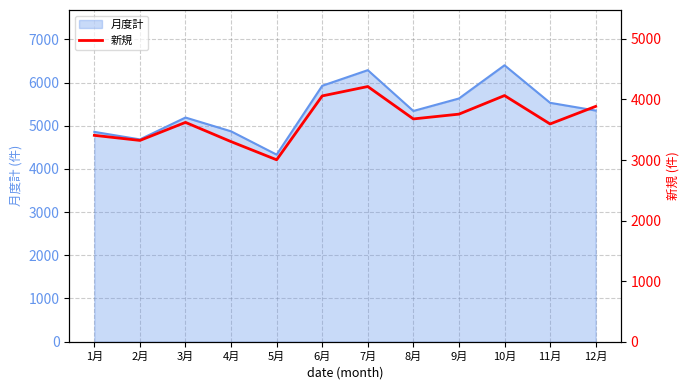

Where does the data first go above 3679?

6月